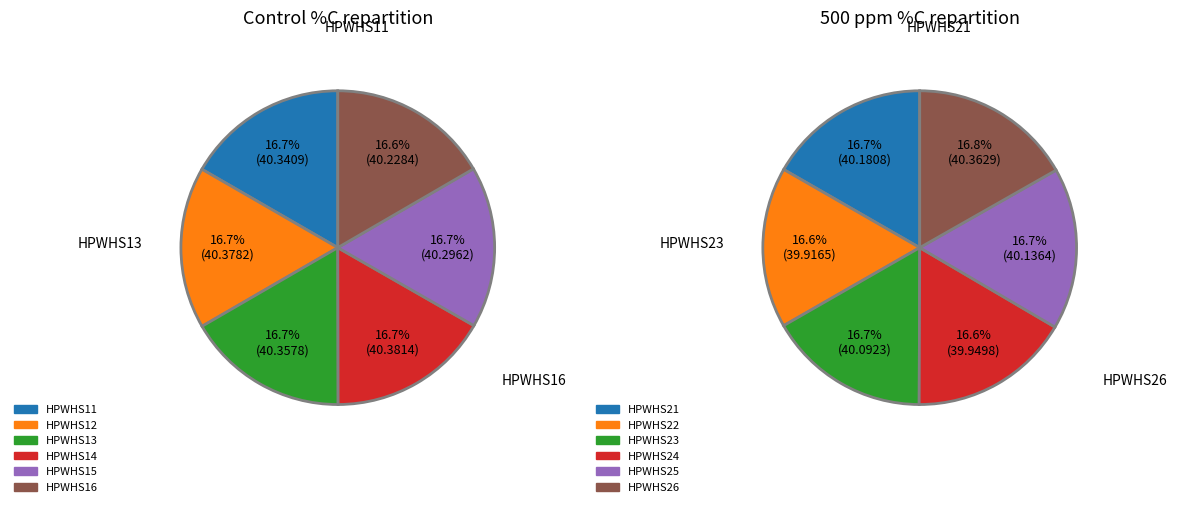

What is the difference between the highest and lowest values at 4?

0.2